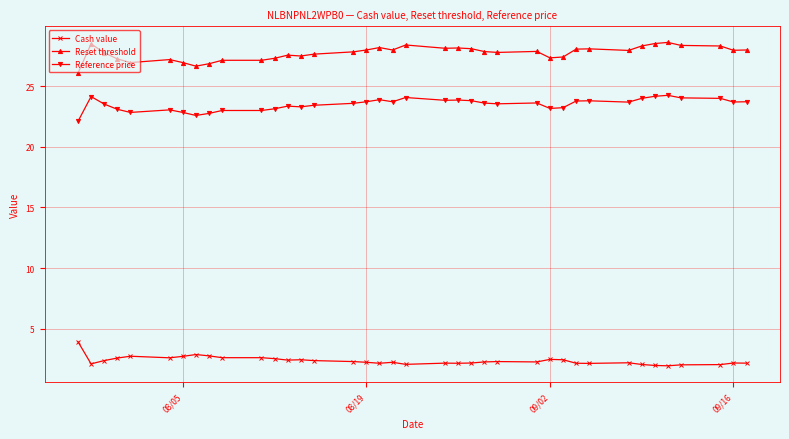

Is this an area chart (filled region under the line)?

No